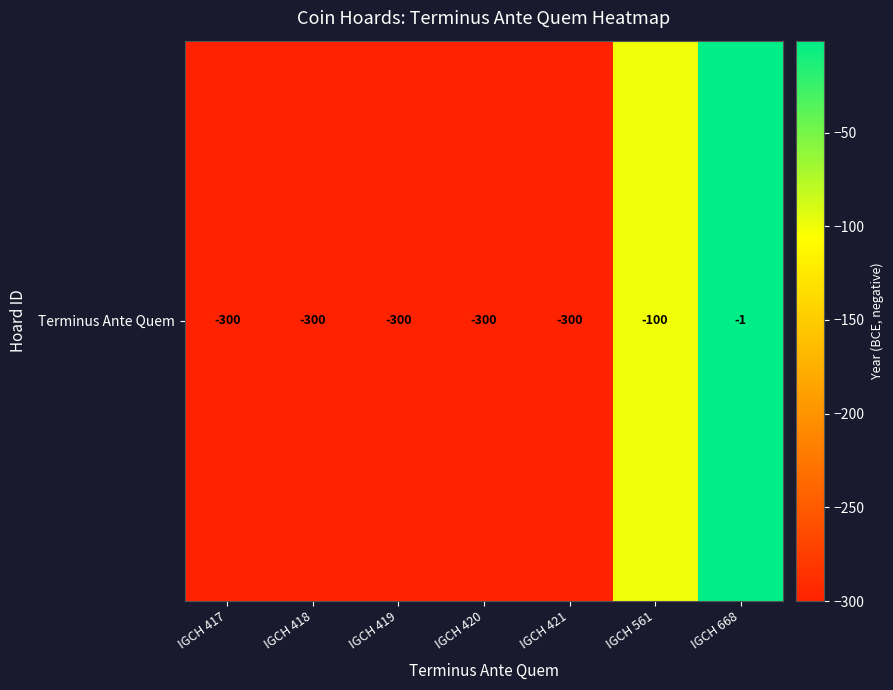

Which label corresponds to the smallest value in the chart?

IGCH 417